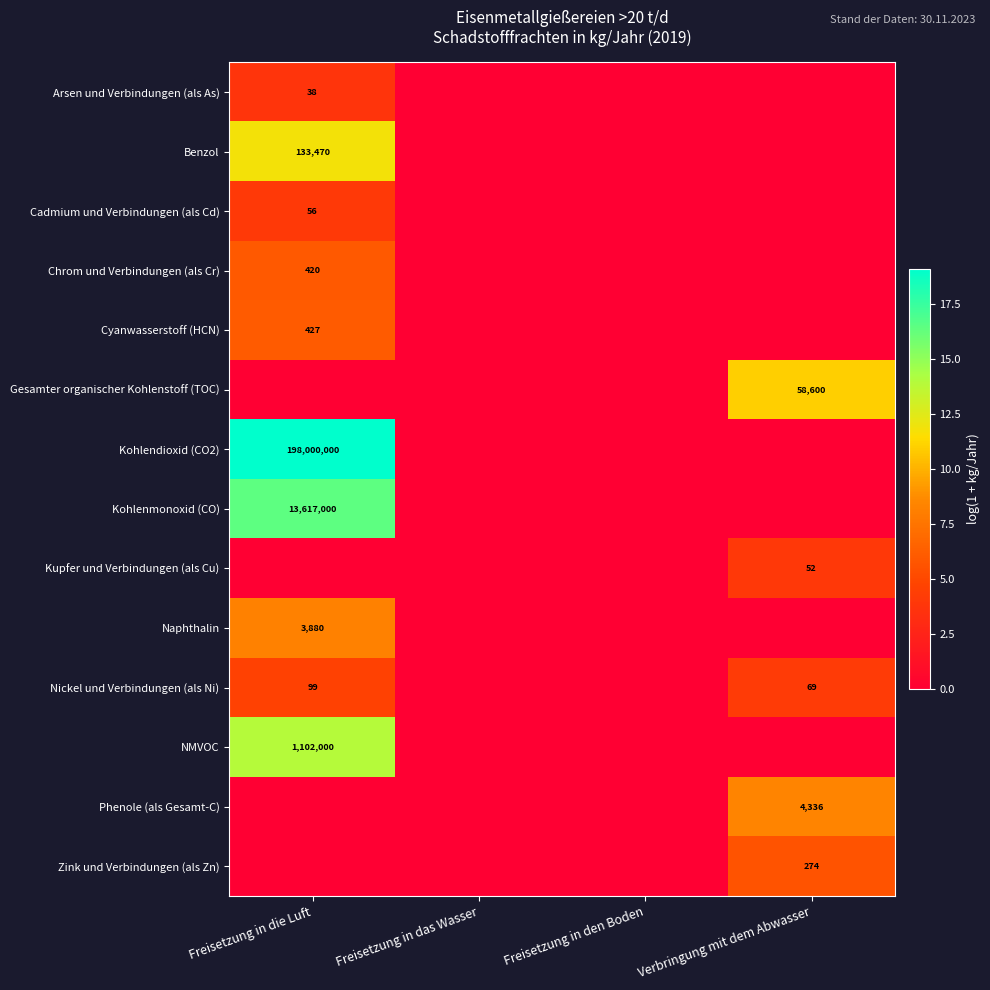

How many data points does each series have?

4